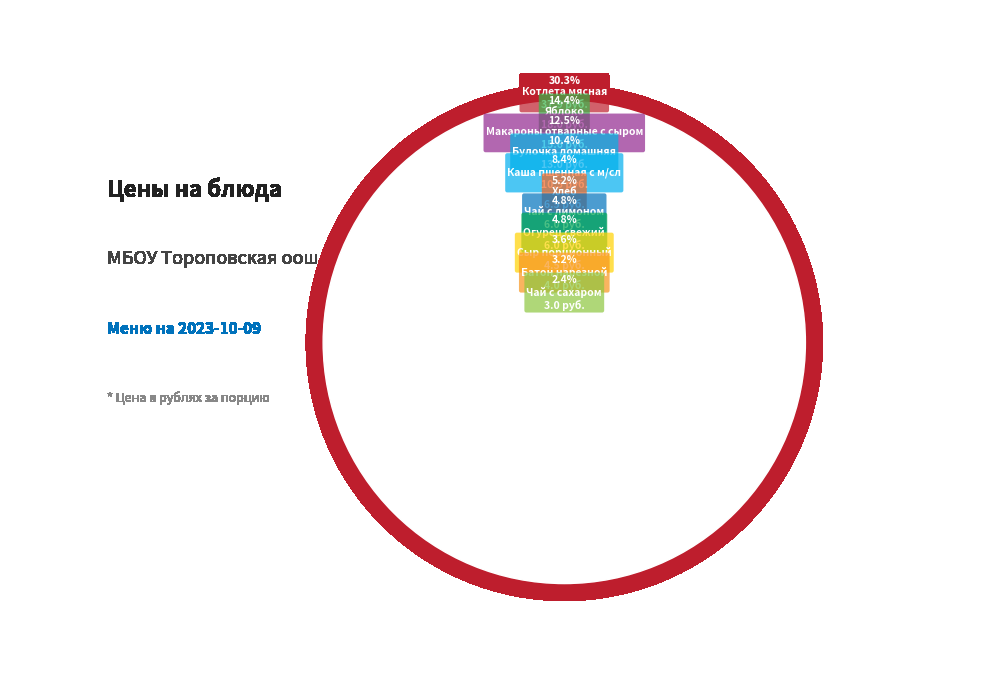

What percentage is the Котлета мясная slice, to the nearest percent?

30%